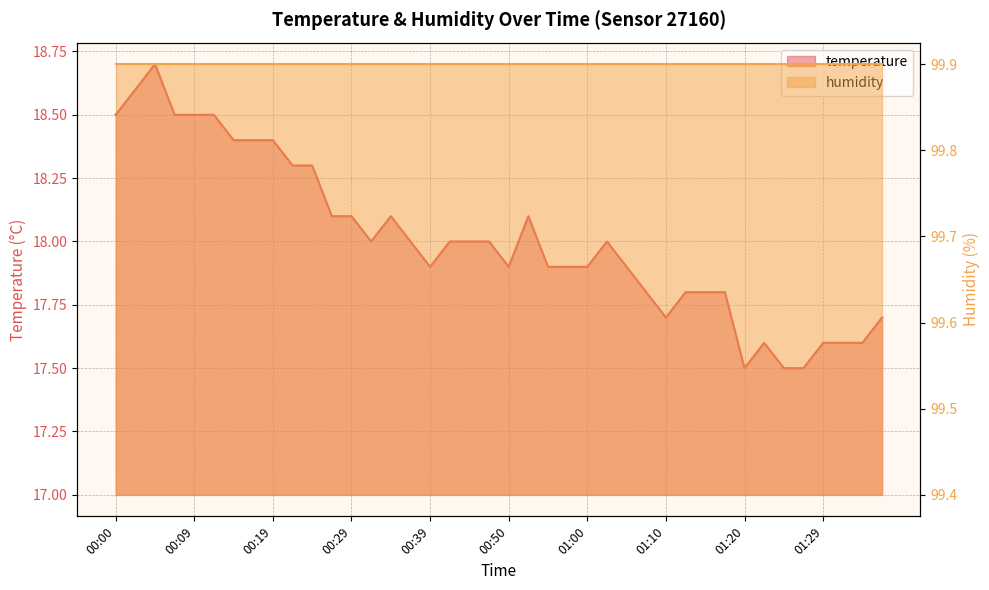

Reading left to right, transcribe all the data shown in this chart.

00:00=18.5	00:02=18.6	00:05=18.7	00:07=18.5	00:09=18.5	00:12=18.5	00:14=18.4	00:17=18.4	00:19=18.4	00:22=18.3	00:24=18.3	00:27=18.1	00:29=18.1	00:32=18.0	00:34=18.1	00:37=18.0	00:39=17.9	00:42=18.0	00:45=18.0	00:47=18.0	00:50=17.9	00:52=18.1	00:55=17.9	00:57=17.9	01:00=17.9	01:02=18.0	01:05=17.9	01:07=17.8	01:10=17.7	01:12=17.8	01:15=17.8	01:17=17.8	01:20=17.5	01:22=17.6	01:25=17.5	01:27=17.5	01:29=17.6	01:32=17.6	01:34=17.6	01:37=17.7